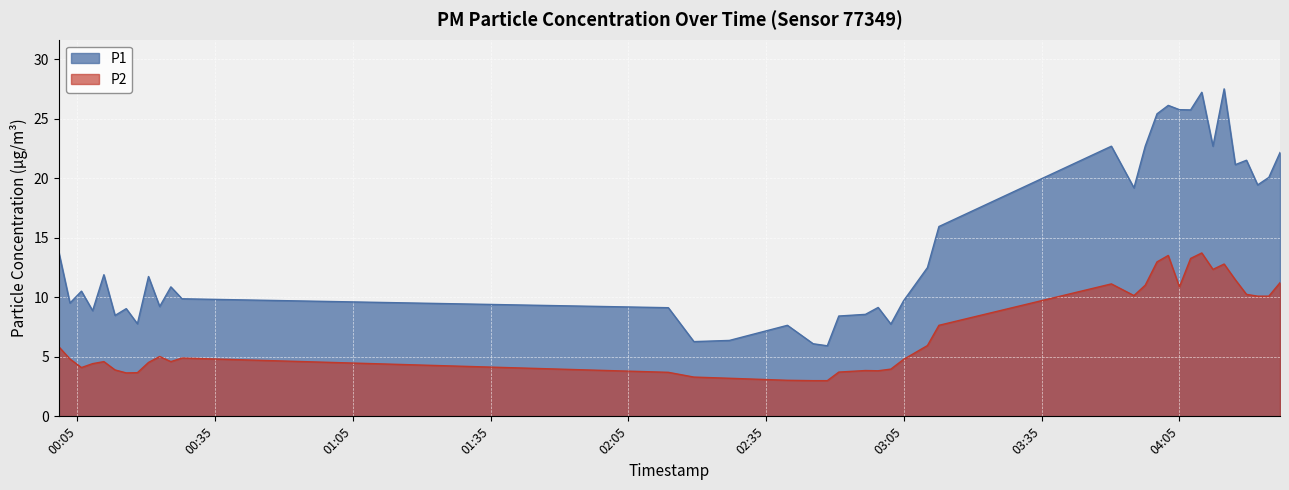

In P1, how many points are higher than both neighbors (excluding endpoints)?

12